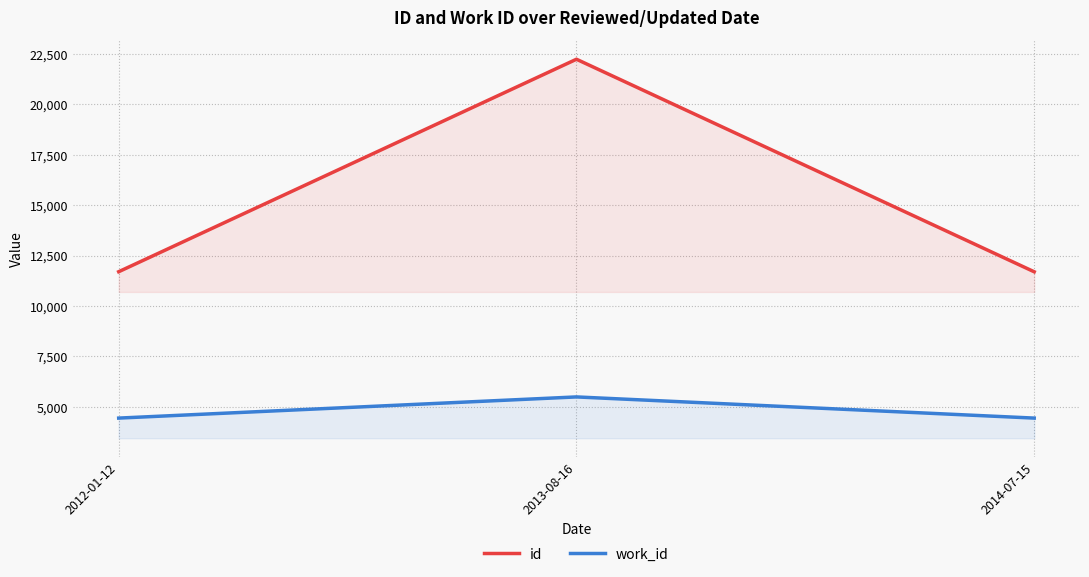

What is the total value across all series at 2014-07-15?

16144